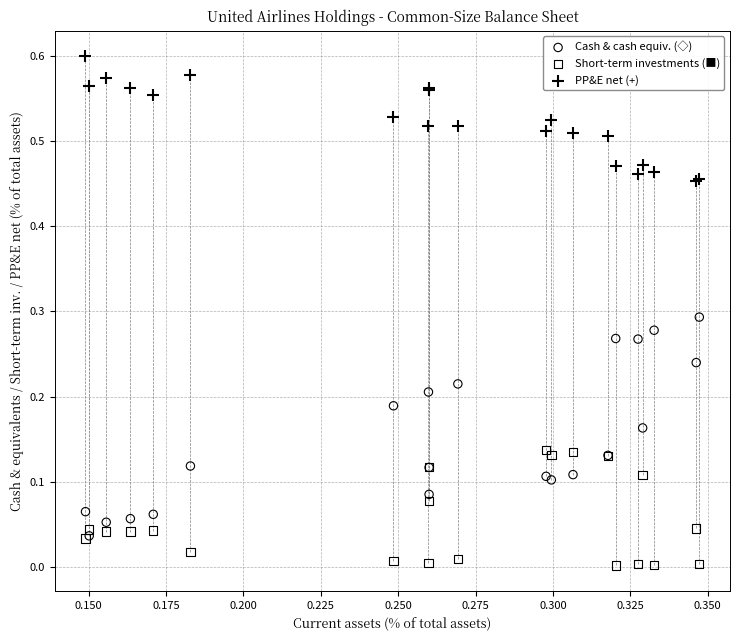

What are all the series names shown in the legend?

Cash & cash equiv. (◇), Short-term investments (■), PP&E net (+)